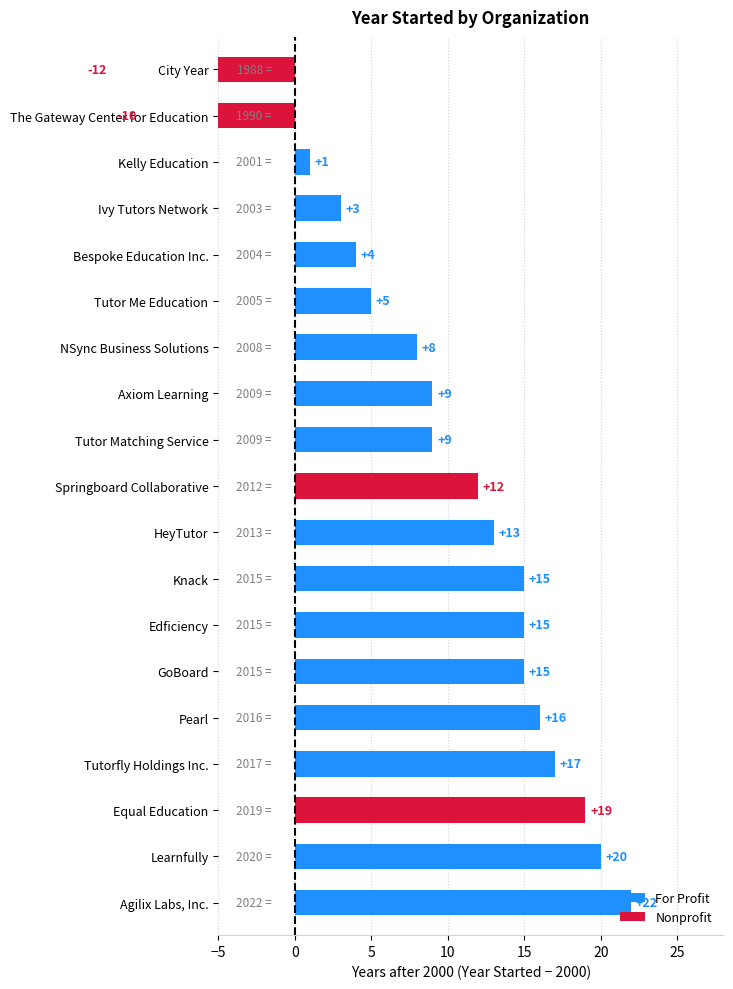

What is the greatest value displayed?

2022